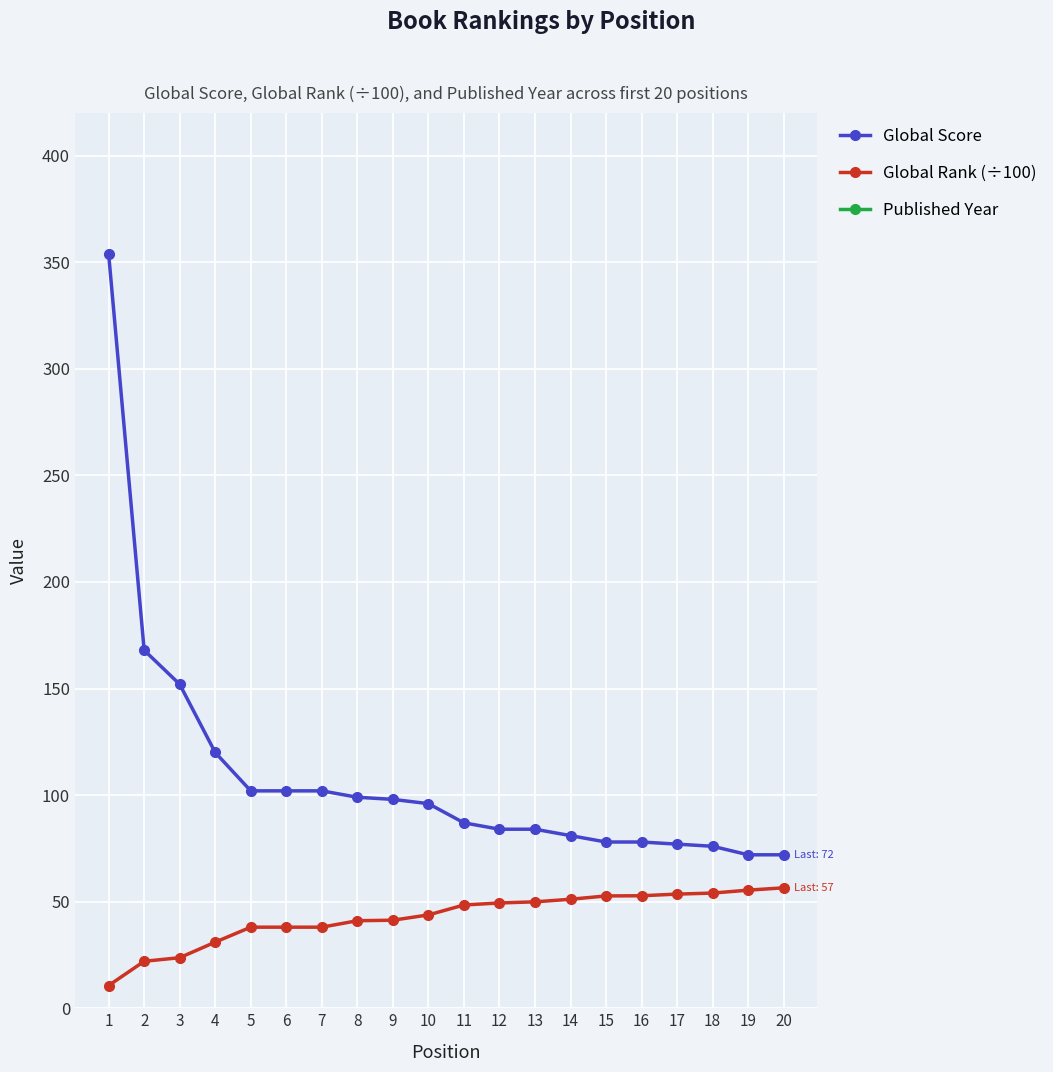

True or false: Global Score and Global Rank (÷100) cross at least once.

False